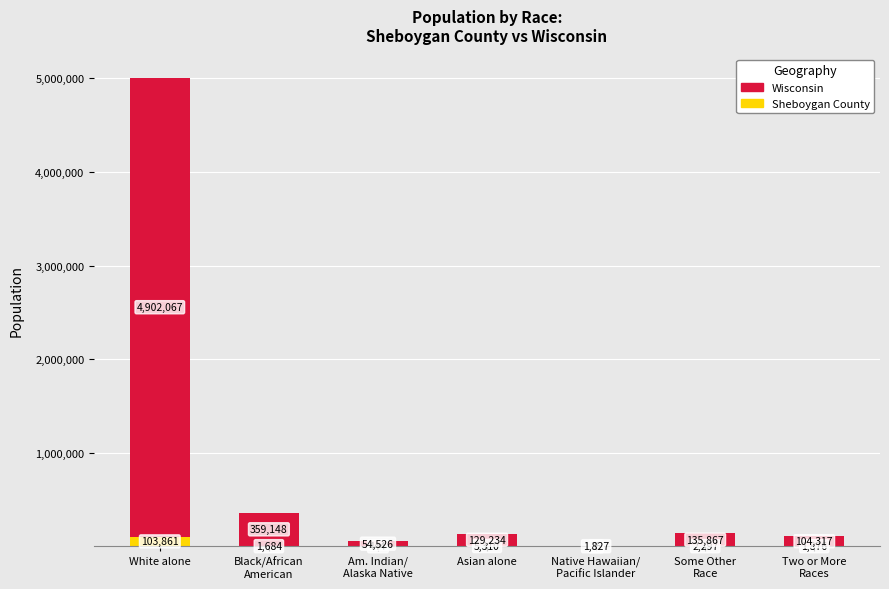

Are the bars horizontal?

No